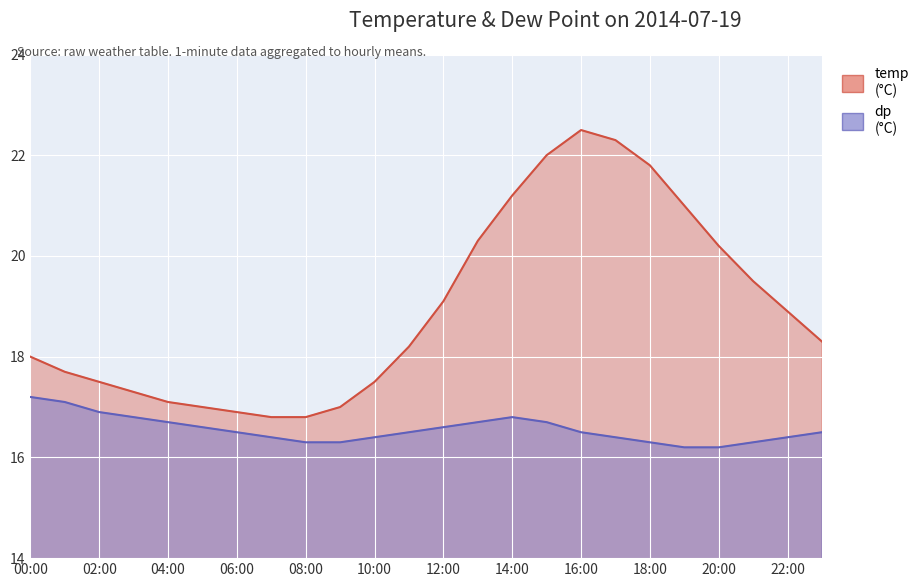

How many lines are shown in the chart?

2